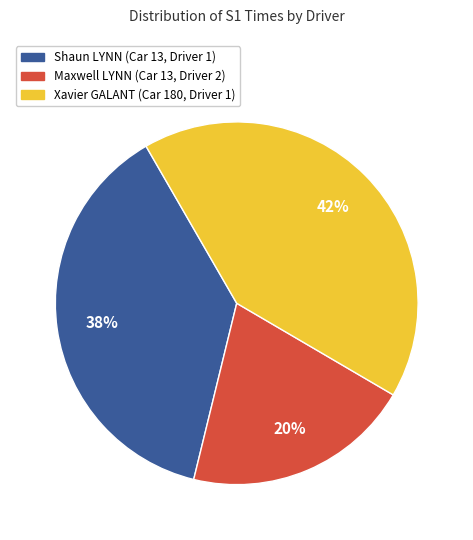

Between Shaun LYNN (Car 13, Driver 1) and Xavier GALANT (Car 180, Driver 1), which is larger?

Xavier GALANT (Car 180, Driver 1)